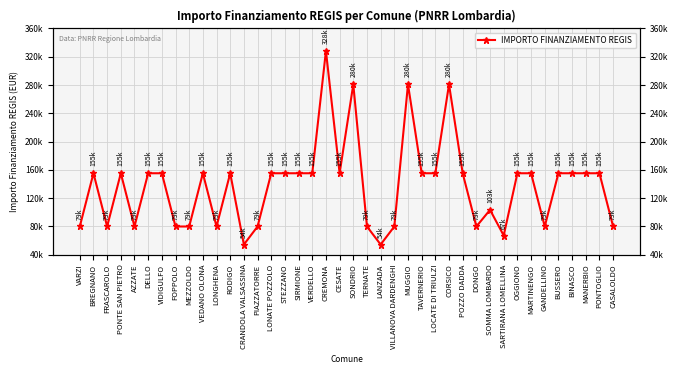

List the labels in order of value, smallest first.

CRANDOLA VALSASSINA, LANZADA, SARTIRANA LOMELLINA, VARZI, FRASCAROLO, AZZATE, FOPPOLO, MEZZOLDO, LONGHENA, PIAZZATORRE, TERNATE, VILLANOVA DARDENGHI, DONGO, GANDELLINO, CASALOLDO, SOMMA LOMBARDO, BREGNANO, PONTE SAN PIETRO, DELLO, VIDIGULFO, VEDANO OLONA, RODIGO, LONATE POZZOLO, STEZZANO, SIRMIONE, VERDELLO, CESATE, TAVERNERIO, LOCATE DI TRIULZI, POZZO DADDA, OGGIONO, MARTINENGO, BUSSERO, BINASCO, MANERBIO, PONTOGLIO, SONDRIO, MUGGIO, CORSICO, CREMONA